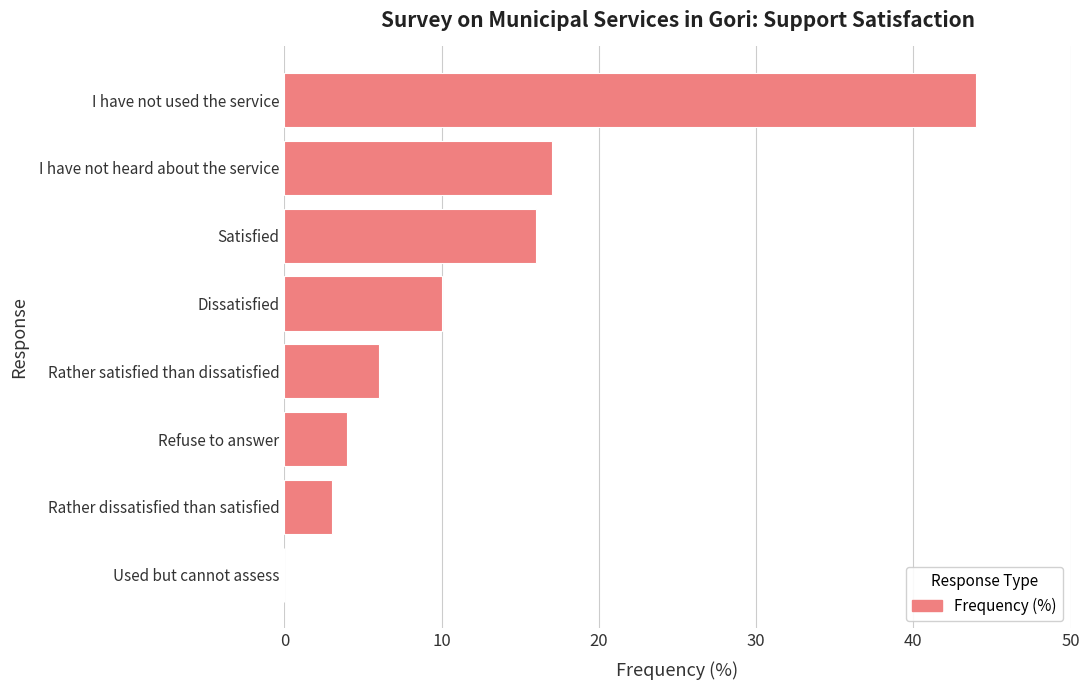

What is the change in value from Rather dissatisfied than satisfied to I have not used the service?

+41